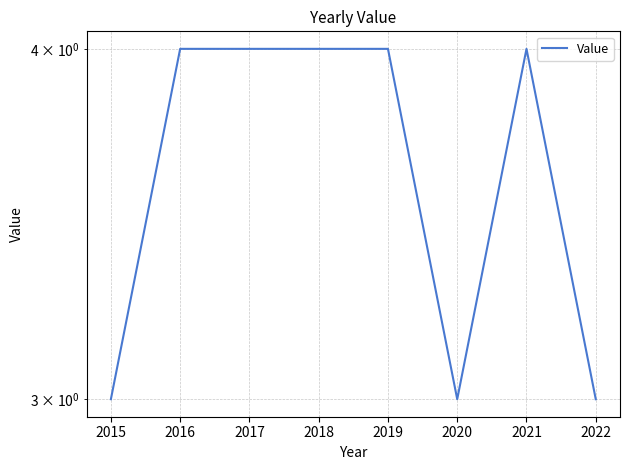

Reading right to left, what are all the values shown in this chart?

3	4	3	4	4	4	4	3